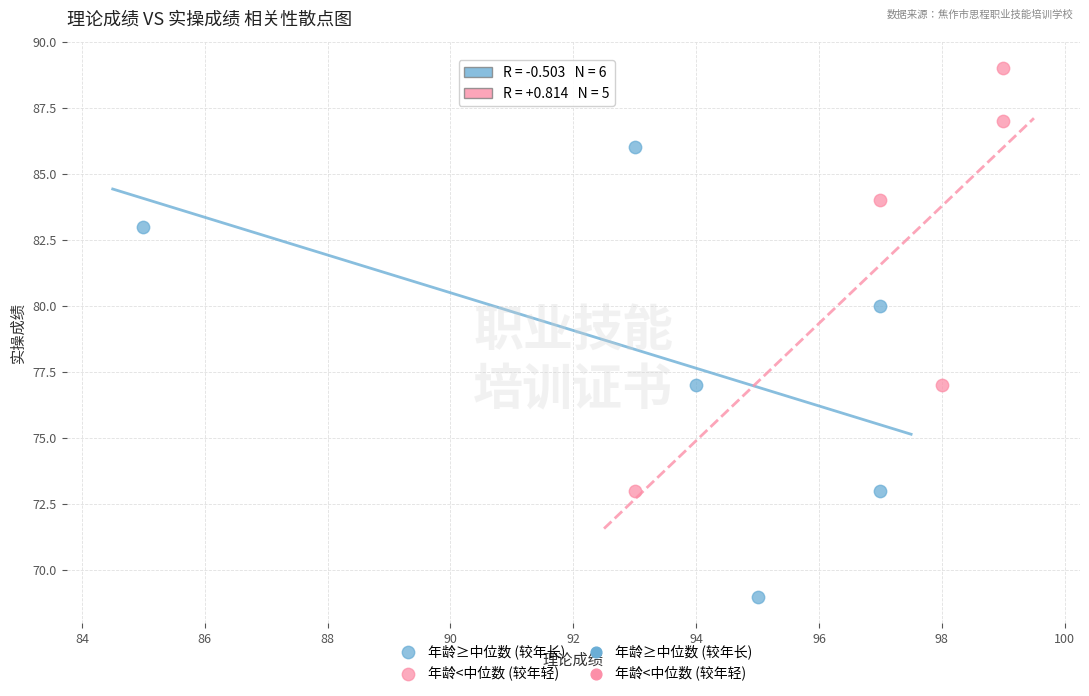

Which series contains the highest Y value?

年龄<中位数 (较年轻)